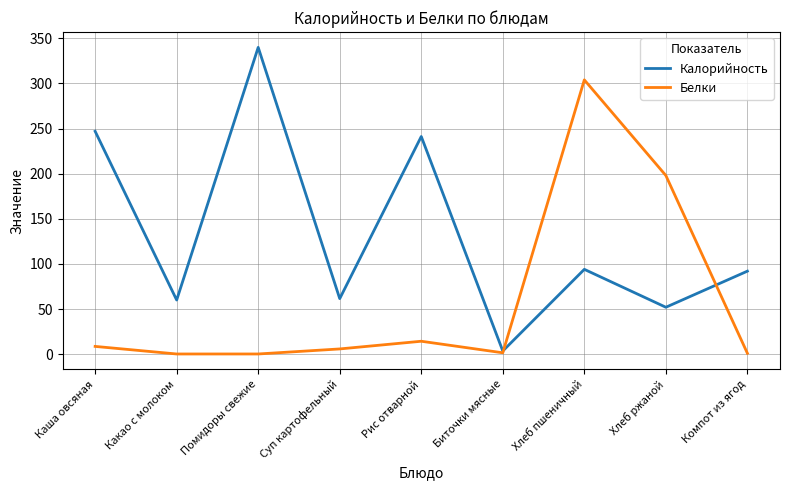

What is the greatest value displayed?

340.0